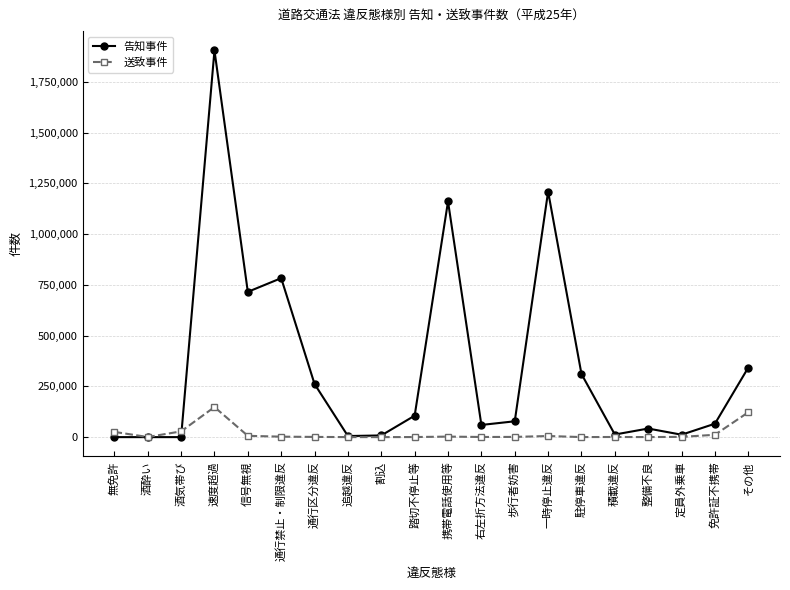

The value of 送致事件 at 免許証不携帯 is 11530. True or false?

True